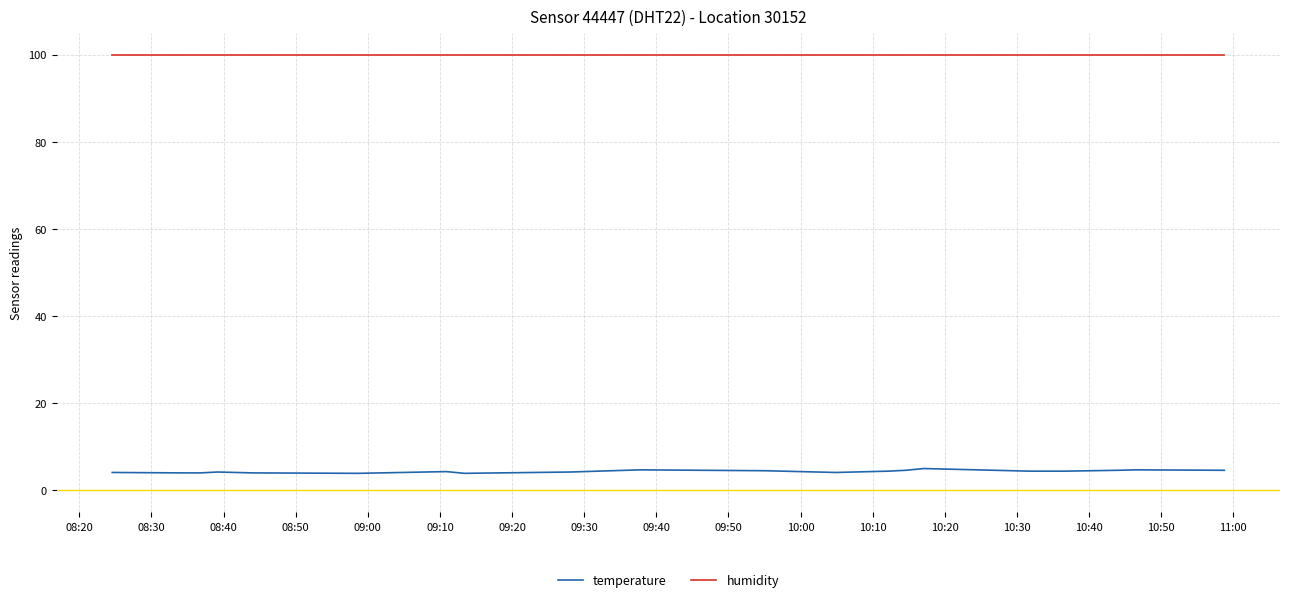

List the series in order of their peak value, lowest first.

temperature, humidity